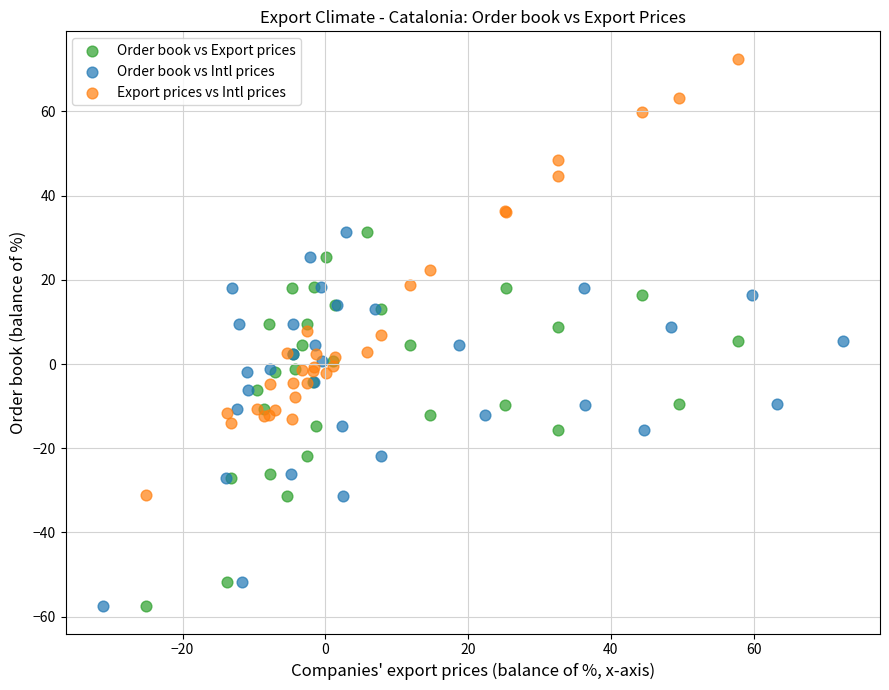

Which series has the widest spread of Y values?

Export prices vs Intl prices